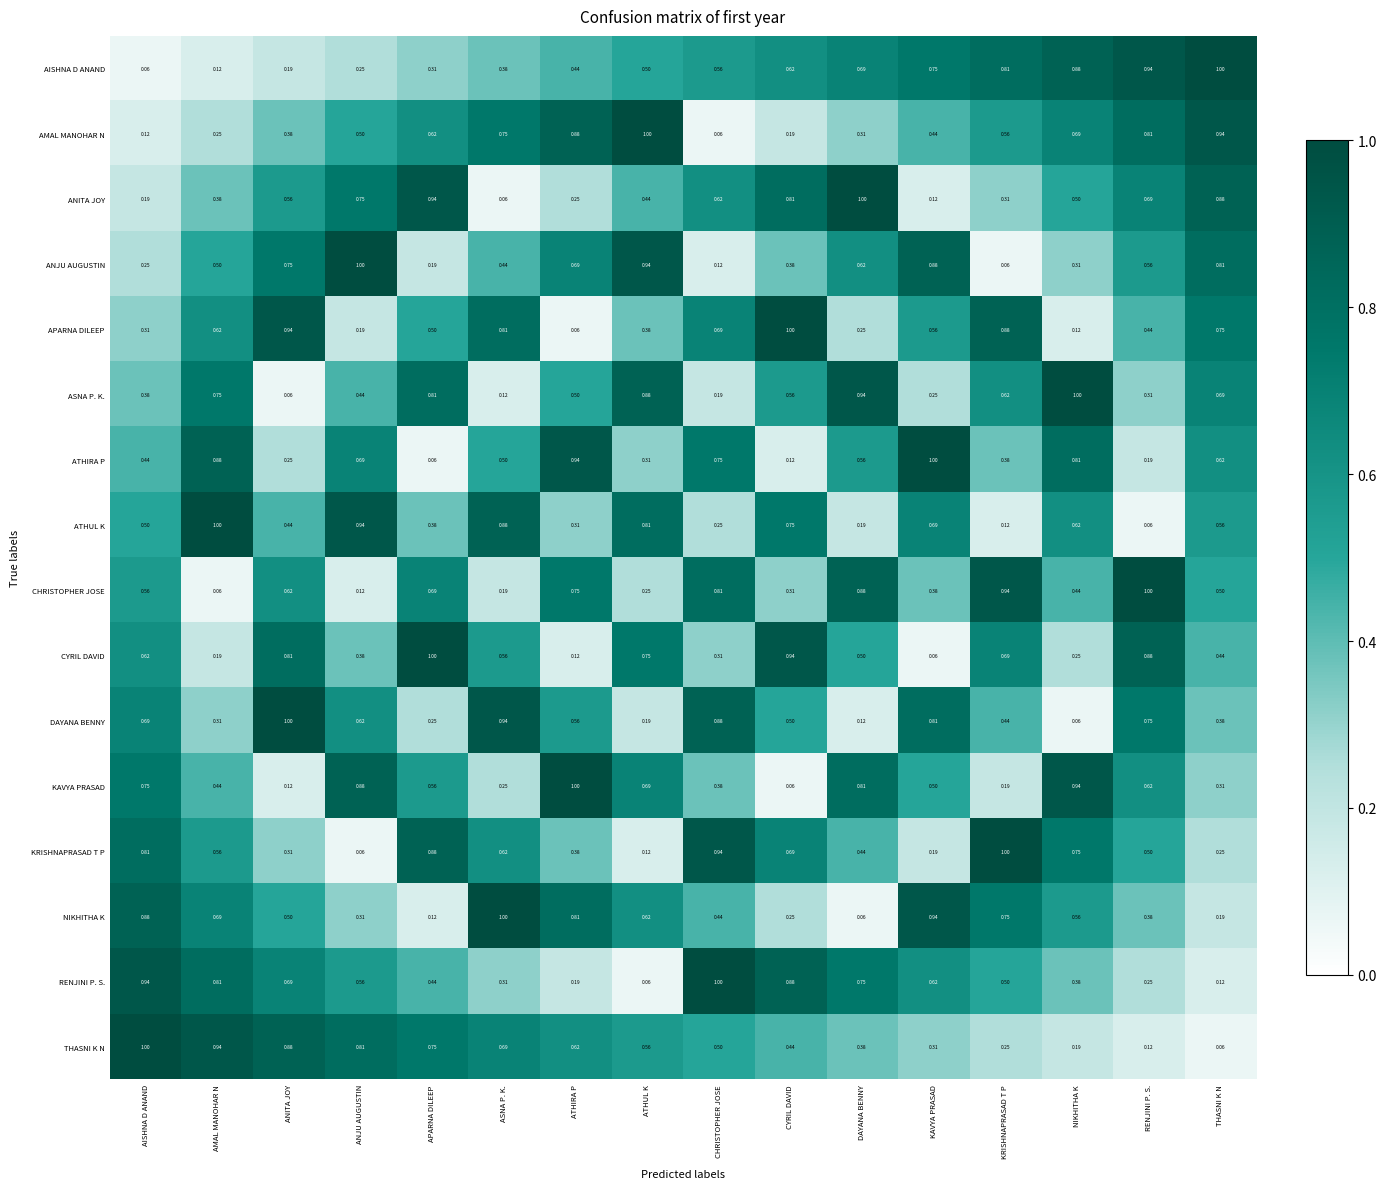

At which label does ANJU AUGUSTIN reach its peak?

ANJU AUGUSTIN